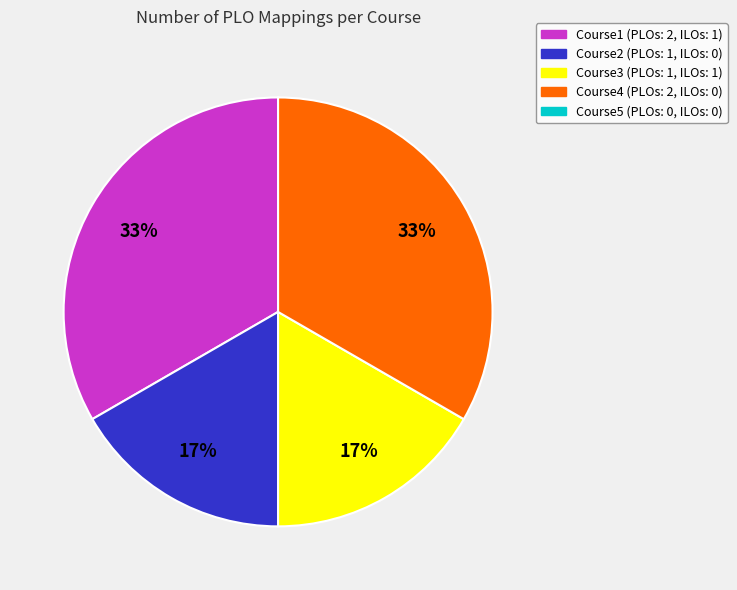

Is there any slice that represents more than half of the pie?

No